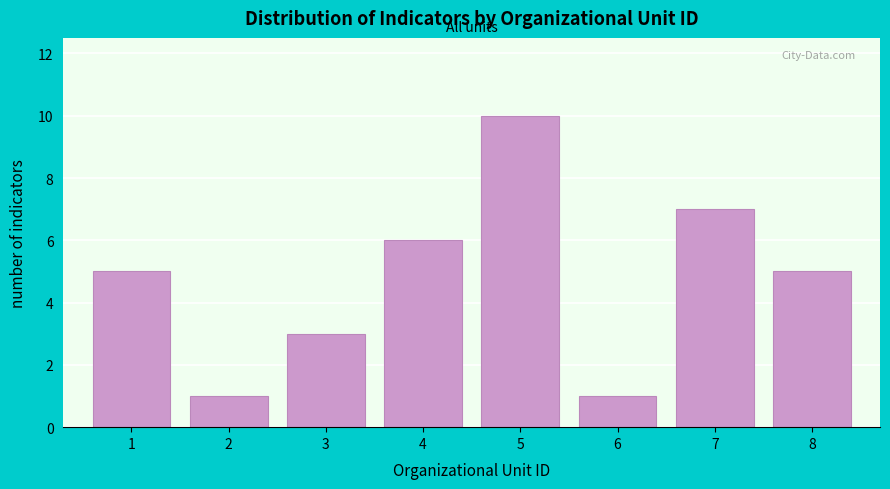

Reading right to left, extract all data points from this chart.

5	7	1	10	6	3	1	5